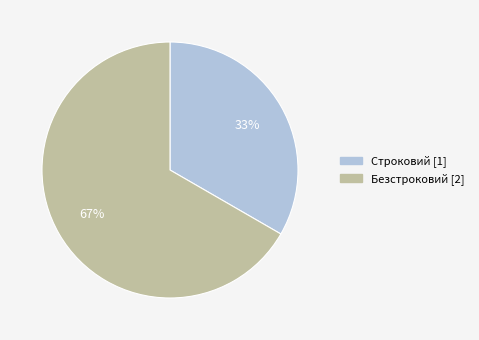

What is the largest slice in the pie chart?

Безстроковий